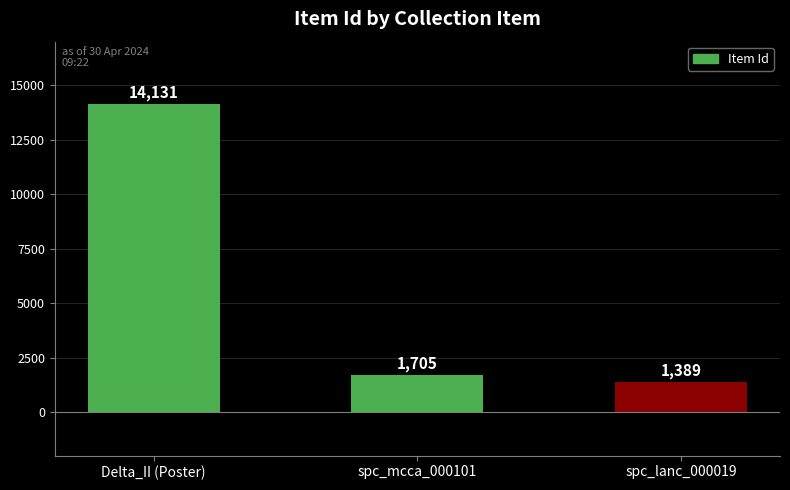

How many bars are there in total?

3